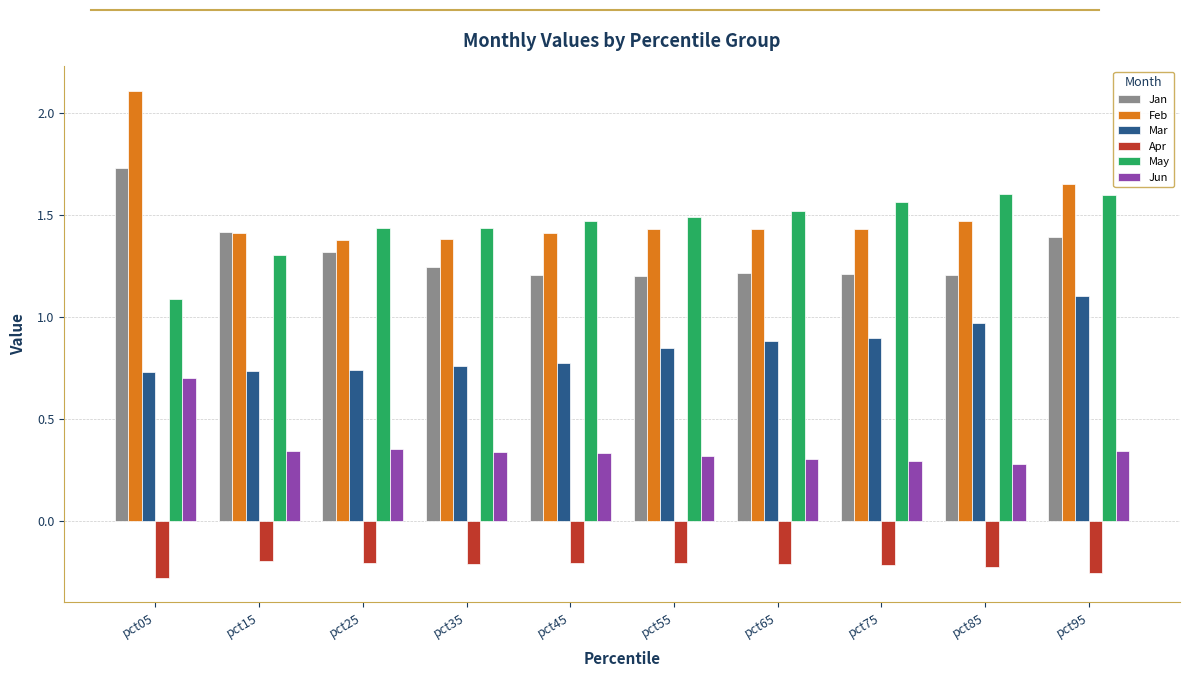

What is the difference between the maximum and minimum values in the May series?

0.5